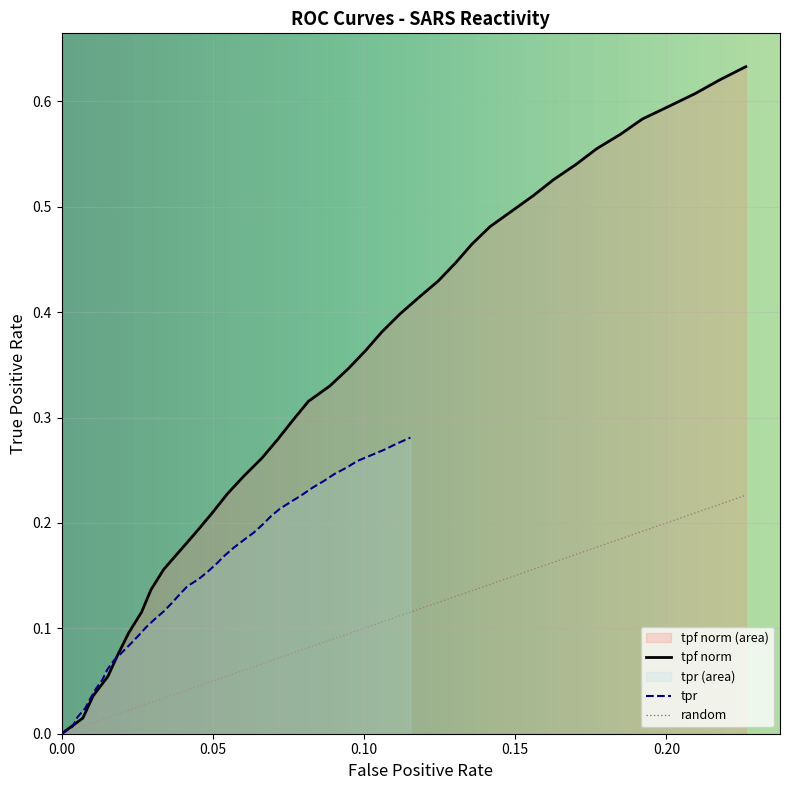

How many data points does each series have?

39